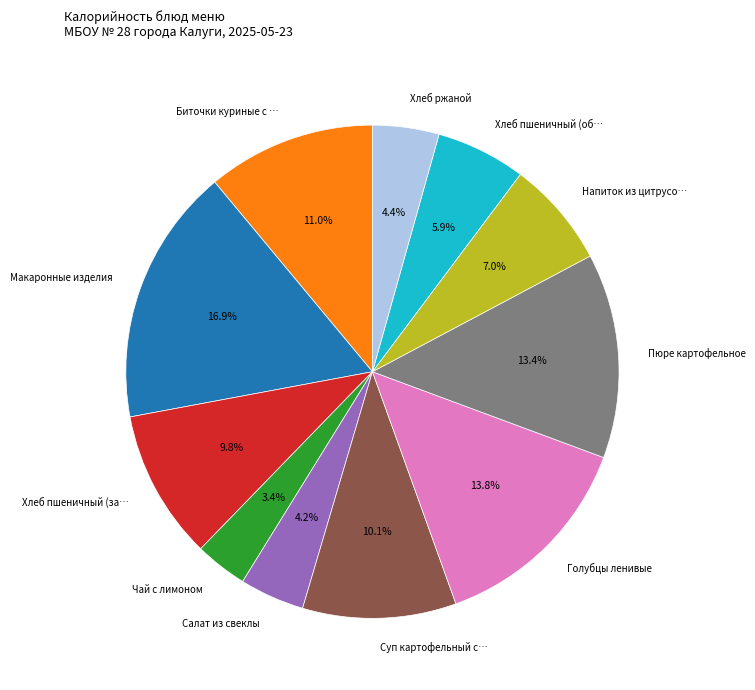

Does any single category account for the majority?

No